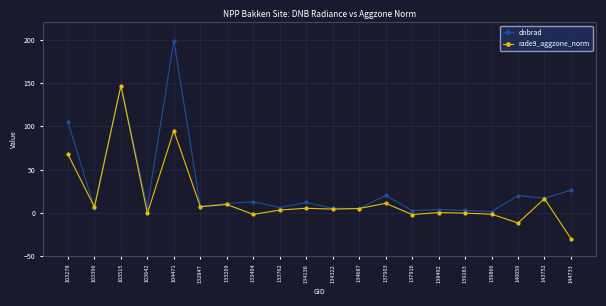

Which series changed the most between 137916 and 143752?

rade9_aggzone_norm